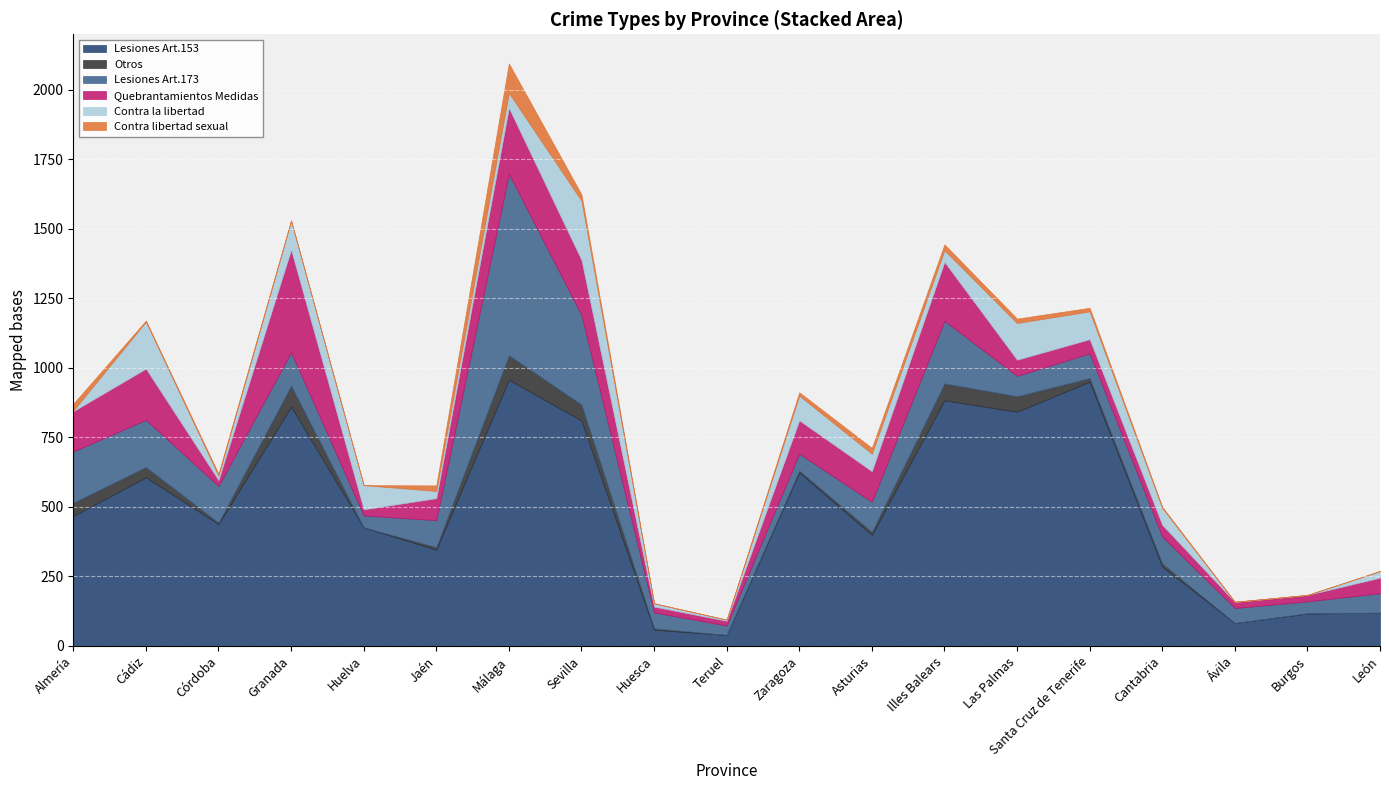

What is the difference between the second highest and minimum values in the Contra la libertad series?

169